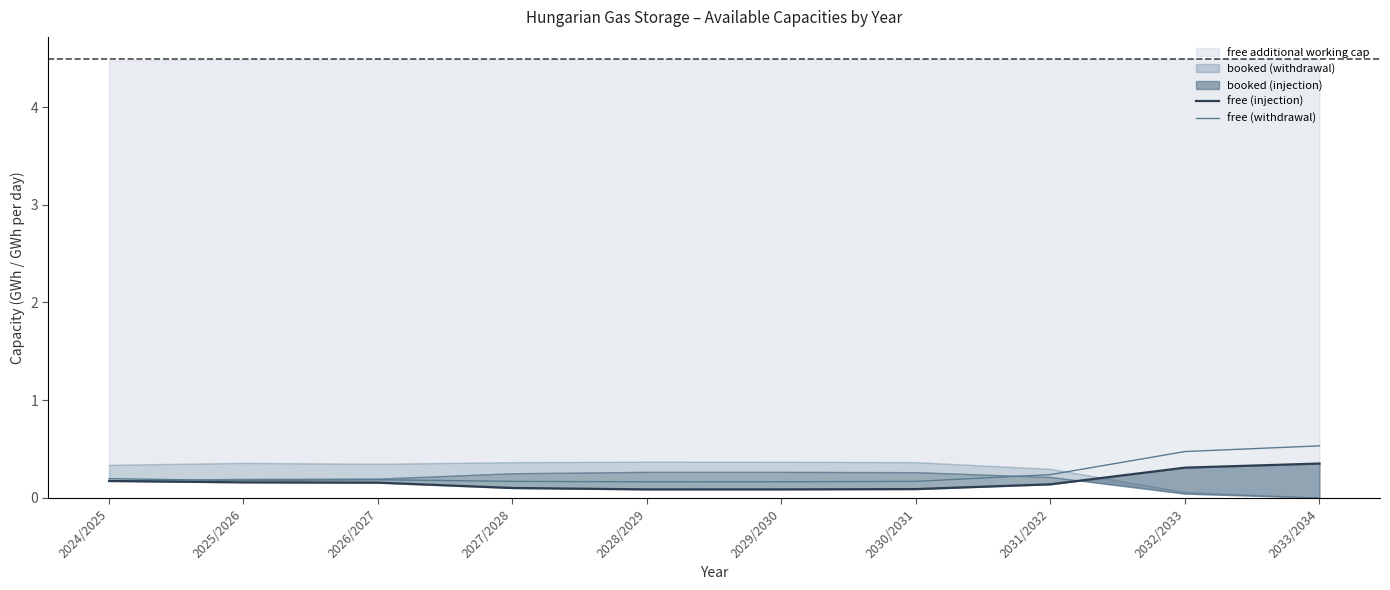

What is the label of the 7th point from the right?

2027/2028